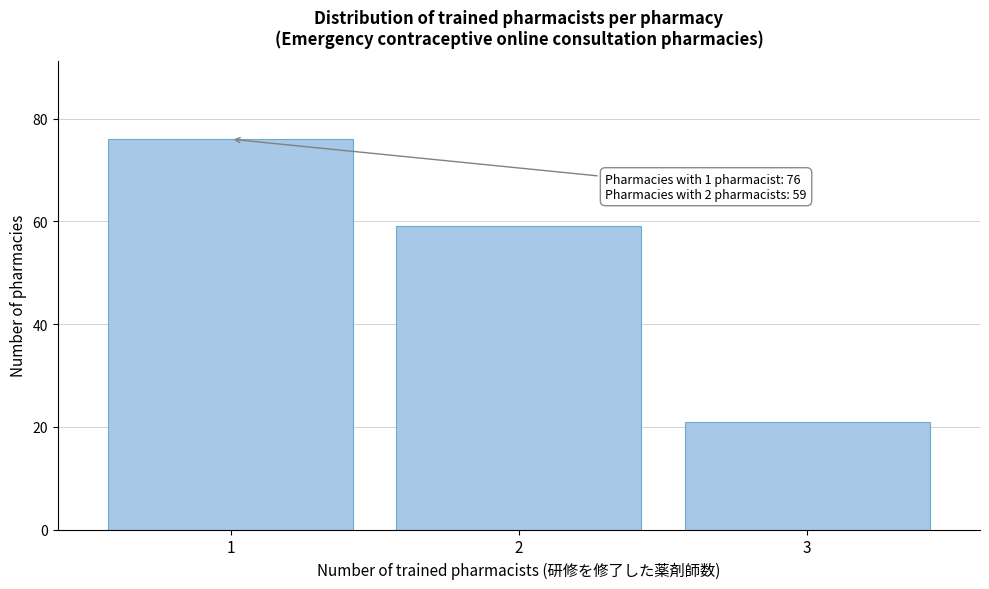

Reading left to right, transcribe all the data shown in this chart.

76	59	21